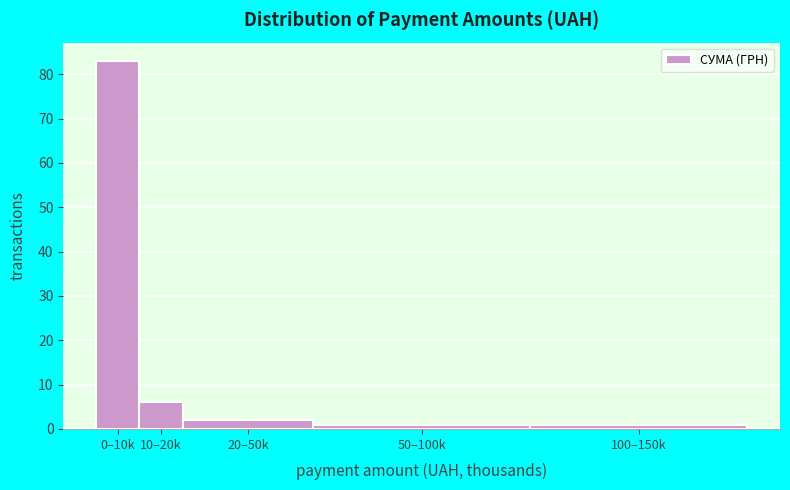

Reading left to right, transcribe all the data shown in this chart.

83	6	2	1	1